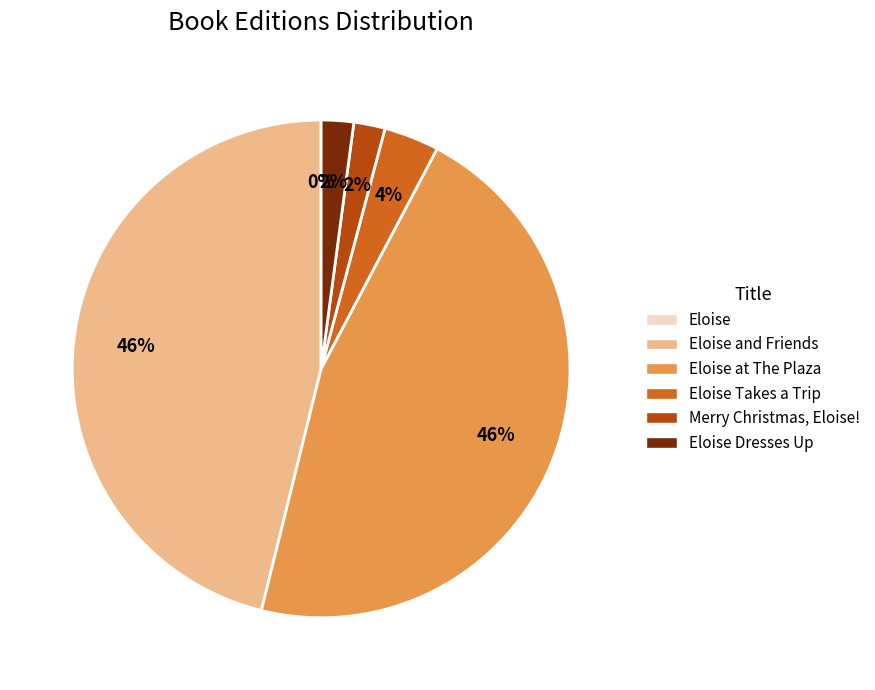

Does any single category account for the majority?

No